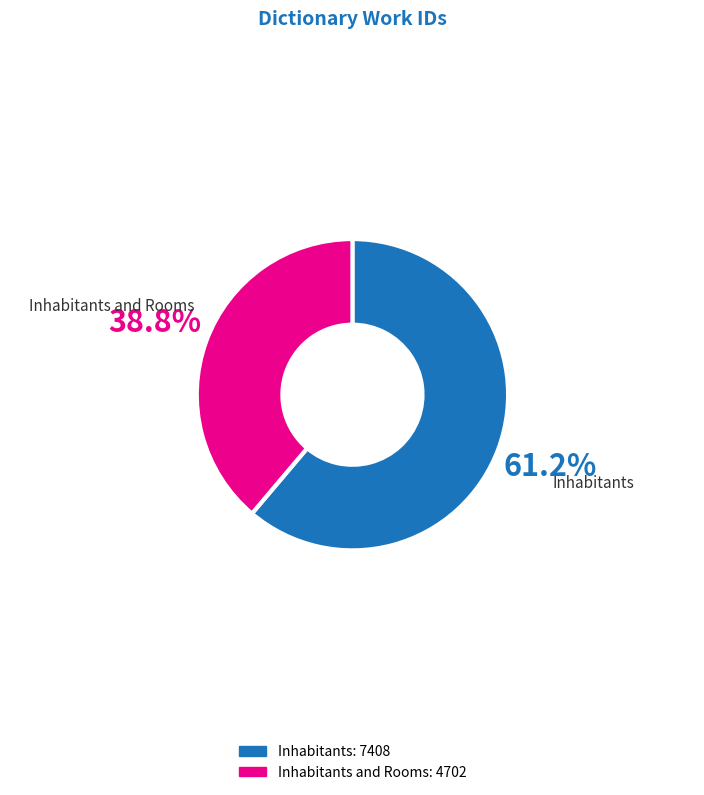

Between Inhabitants and Inhabitants and Rooms, which is larger?

Inhabitants